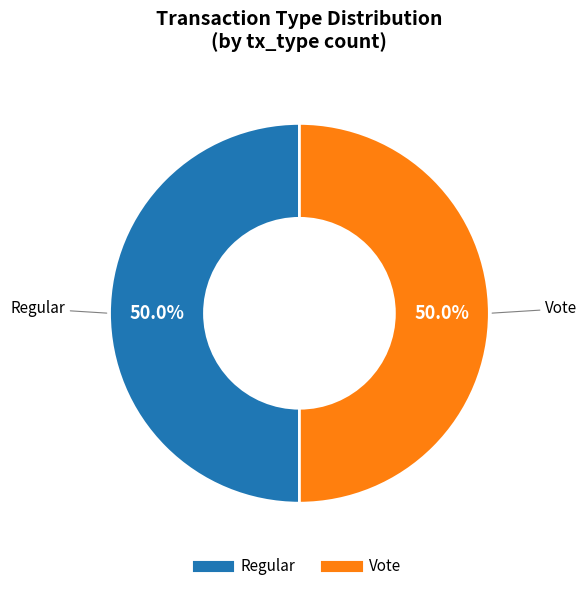

What portion of the pie excludes Vote?

50.0%